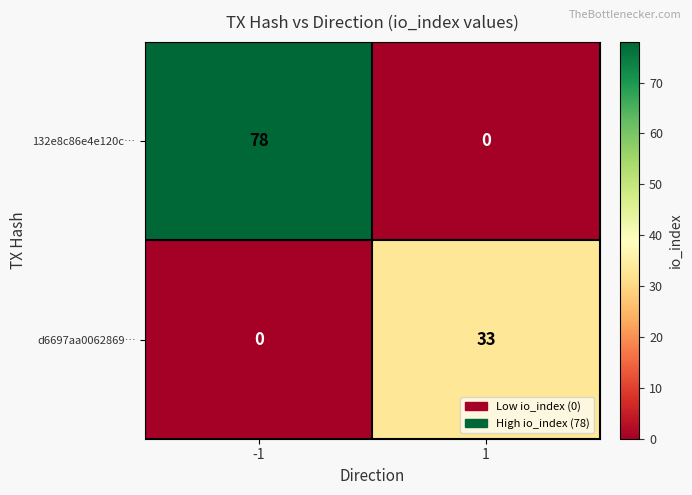

At which category is the sum across all series the highest?

-1